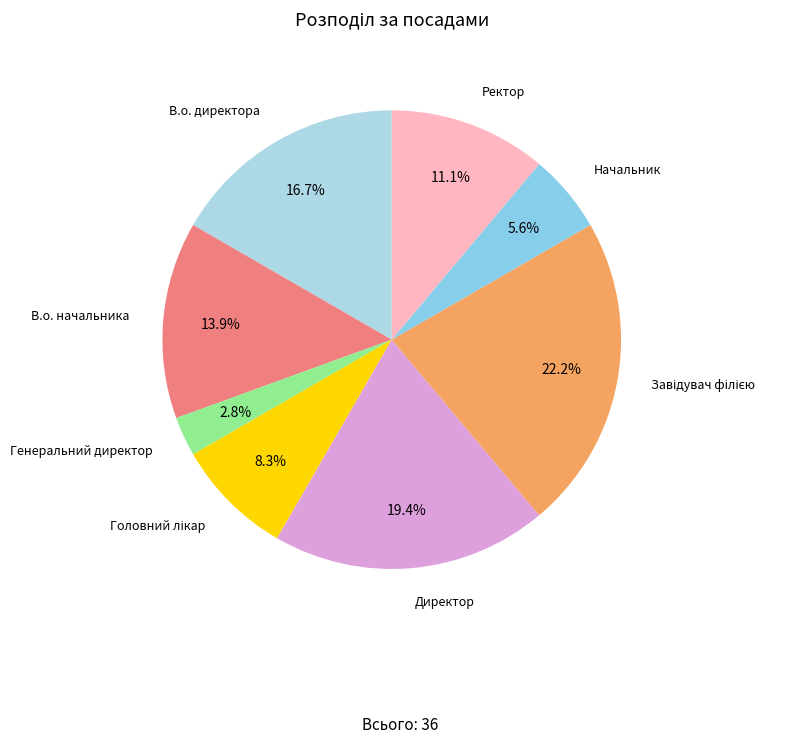

To the nearest percent, what is the difference between the largest and smallest slice percentages?

19%